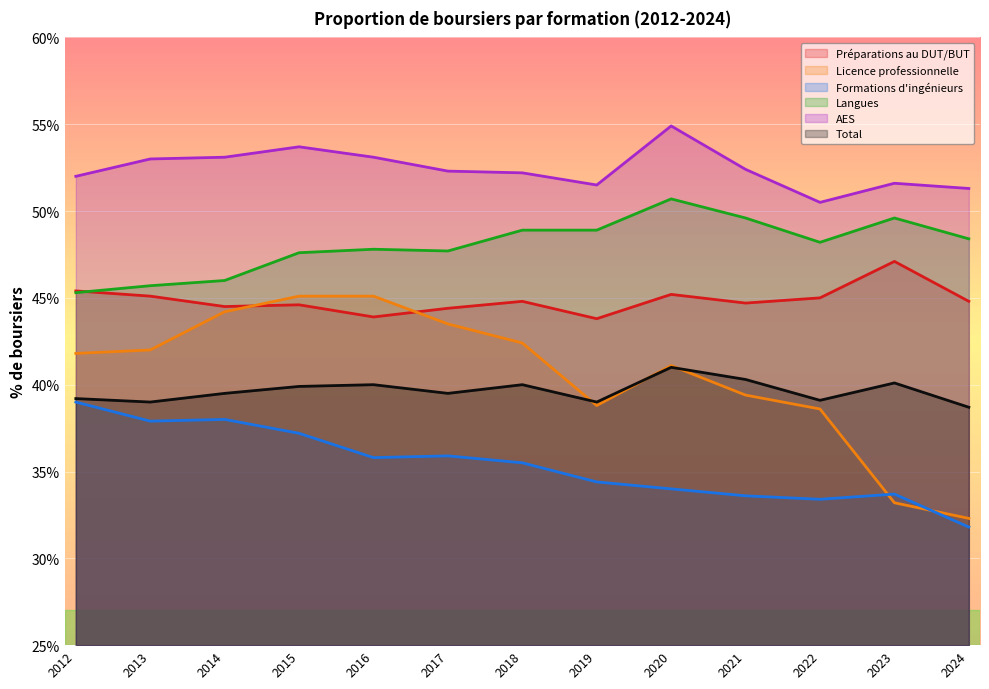

List the labels in order of Licence professionnelle value, smallest first.

2024, 2023, 2022, 2019, 2021, 2020, 2012, 2013, 2018, 2017, 2014, 2015, 2016